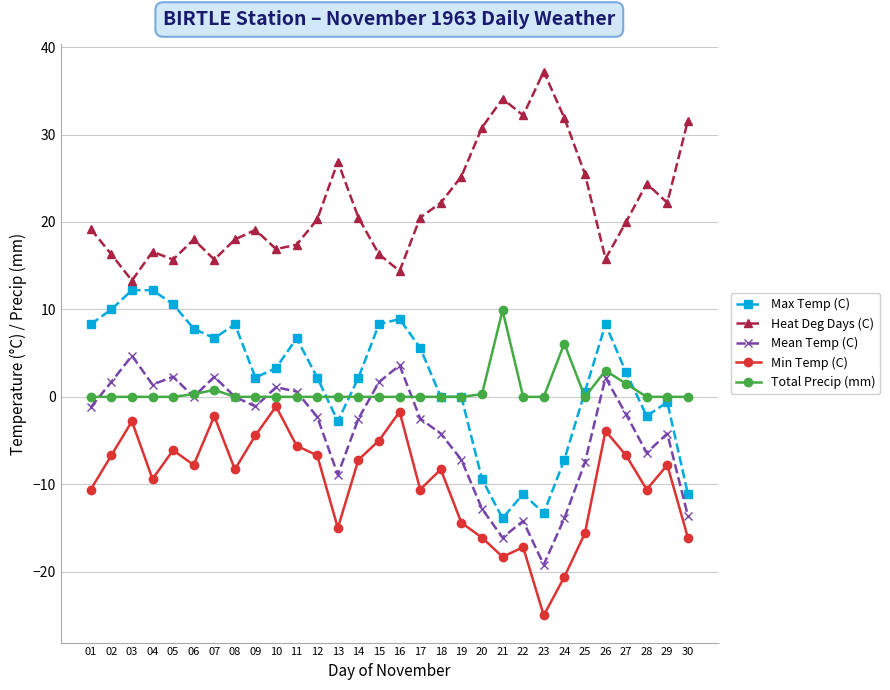

What is the difference between the maximum and minimum values in the Max Temp (C) series?

26.1